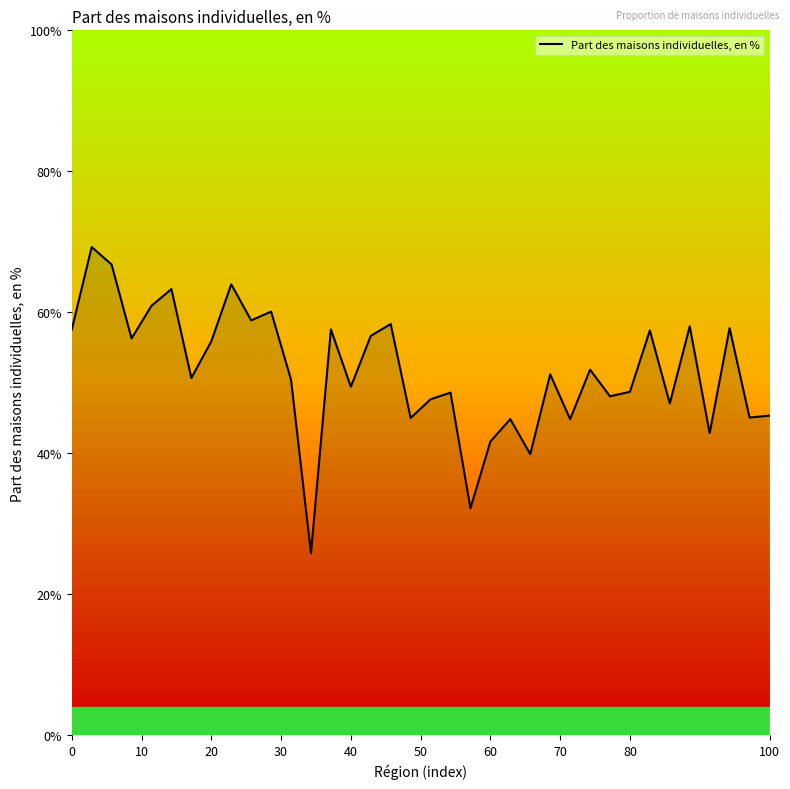

What is the difference between the maximum and minimum values?

43.4